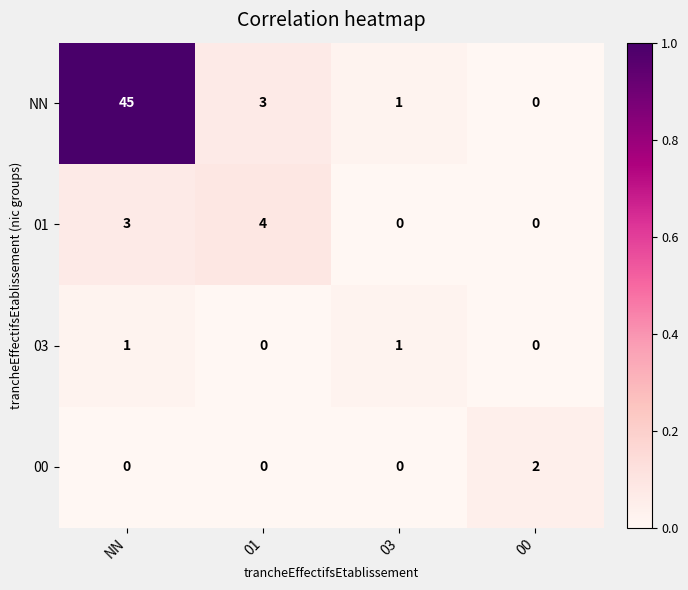

At which category is the sum across all series the highest?

NN